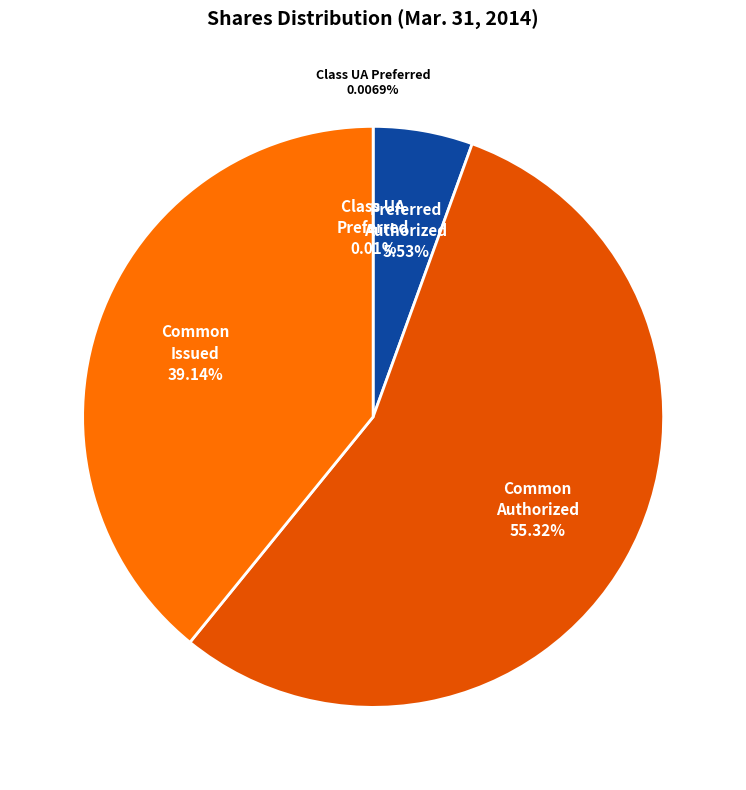

Is it true that Preferred stock authorized is 15% of the pie?

False